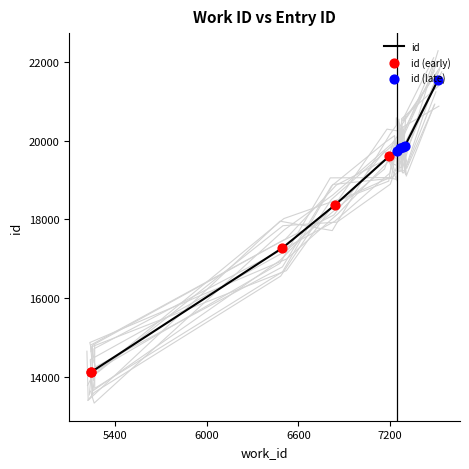

Approximately how many times larger is the value at 5244 compared to 7513?

0.7